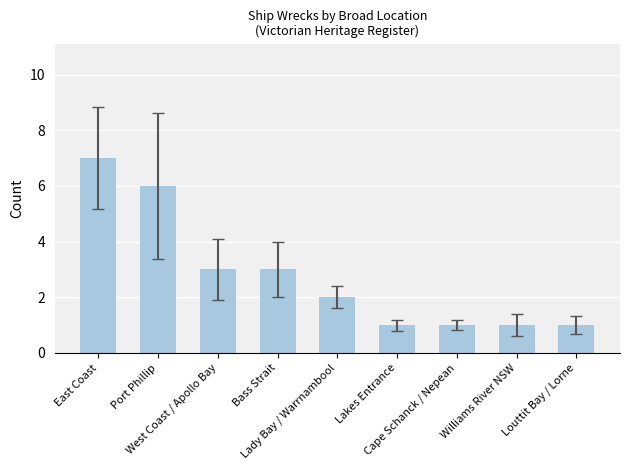

Reading right to left, list all the values displayed in this chart.

Louttit Bay / Lorne=1	Williams River NSW=1	Cape Schanck / Nepean=1	Lakes Entrance=1	Lady Bay / Warrnambool=2	Bass Strait=3	West Coast / Apollo Bay=3	Port Phillip=6	East Coast=7